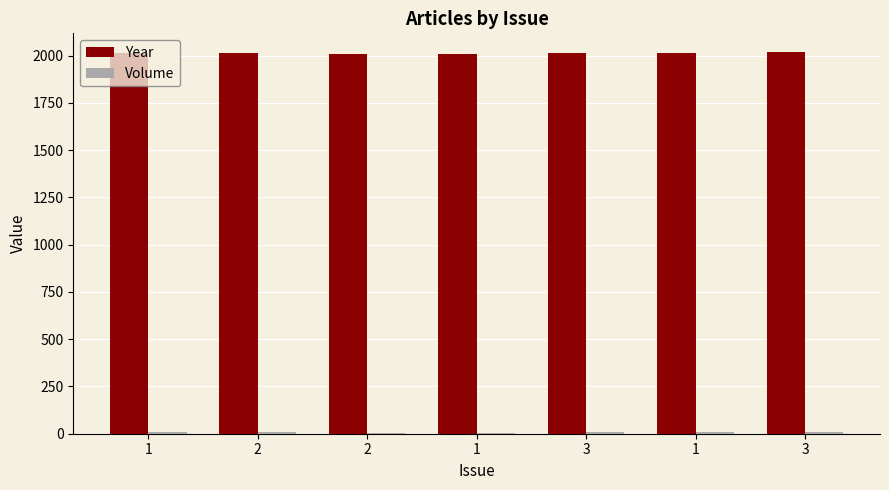

How many series are shown in this chart?

2